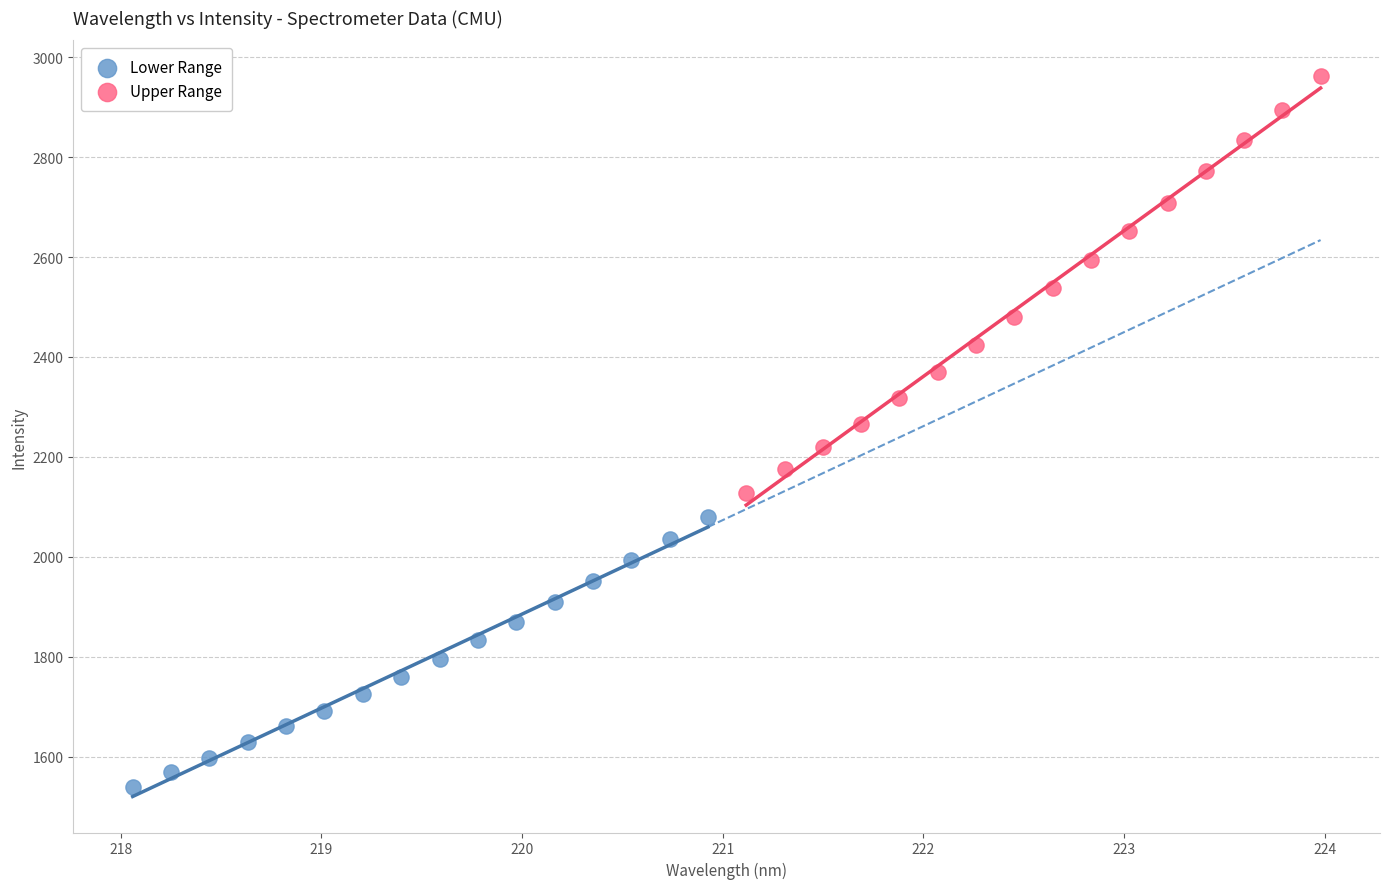

Which series has the largest Y range (max minus min)?

Upper Range